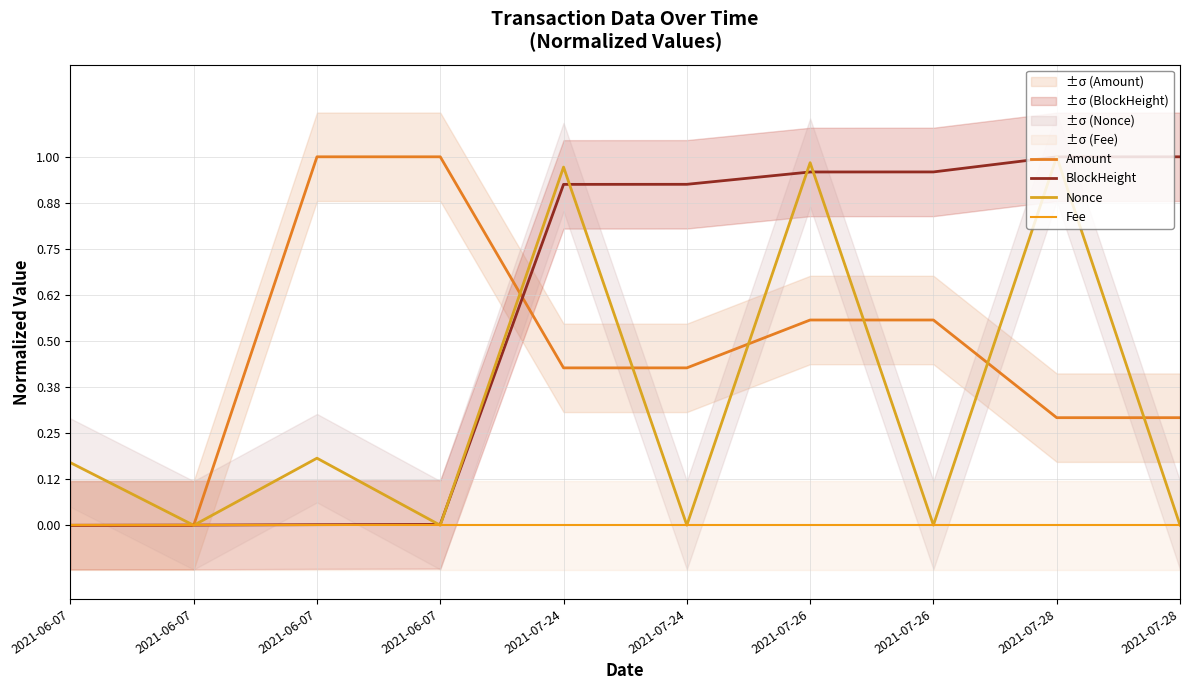

List the labels in order of BlockHeight value, smallest first.

2021-06-07, 2021-06-07, 2021-06-07, 2021-06-07, 2021-07-24, 2021-07-24, 2021-07-26, 2021-07-26, 2021-07-28, 2021-07-28